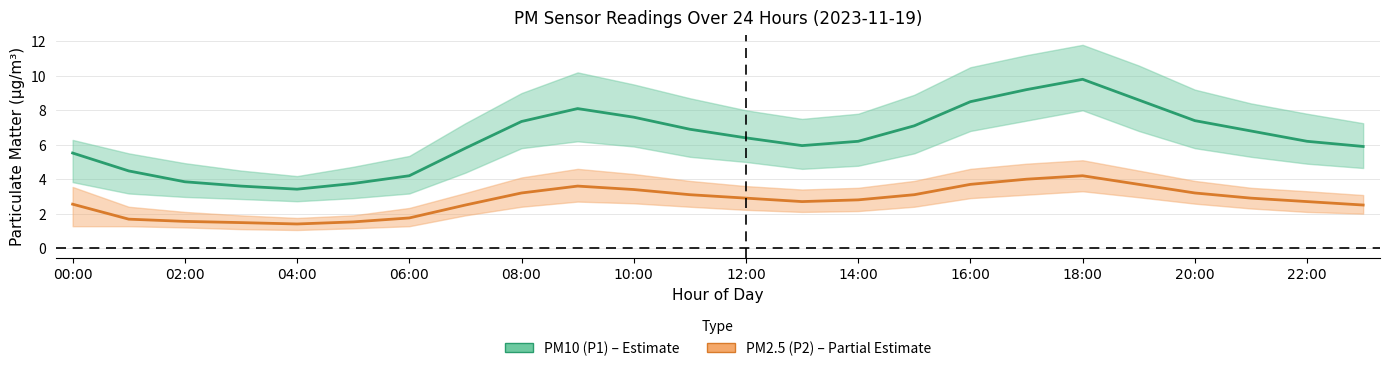

At which label does P2_upper first exceed 3?

00:00